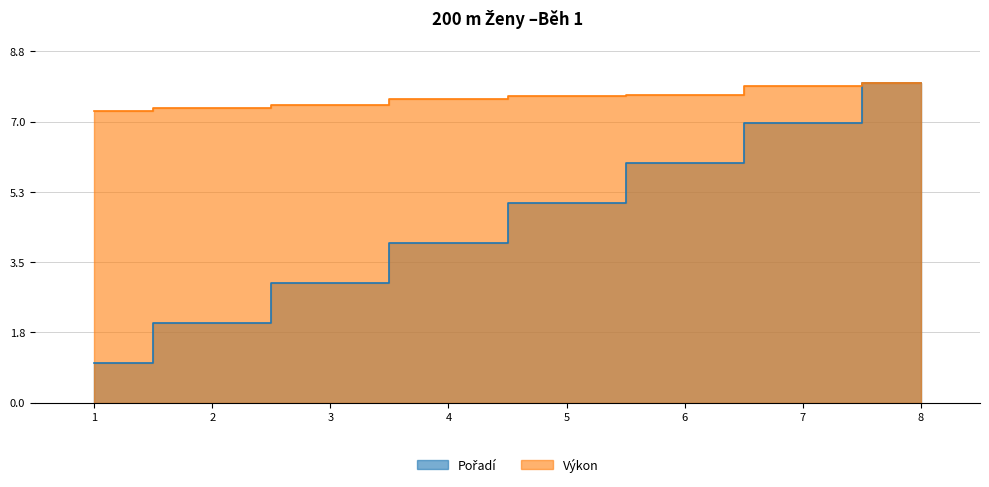

Rank the series at 7 from lowest to highest value.

Pořadí, Výkon